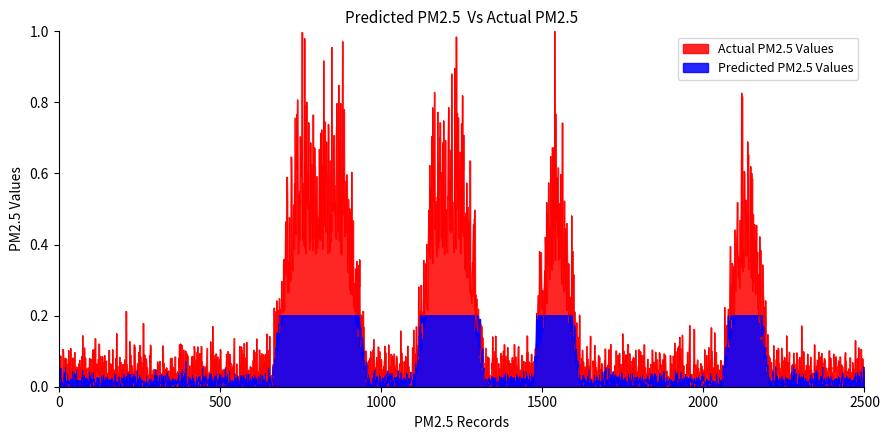

True or false: Predicted PM2.5 Values and Actual PM2.5 Values cross at least once.

False